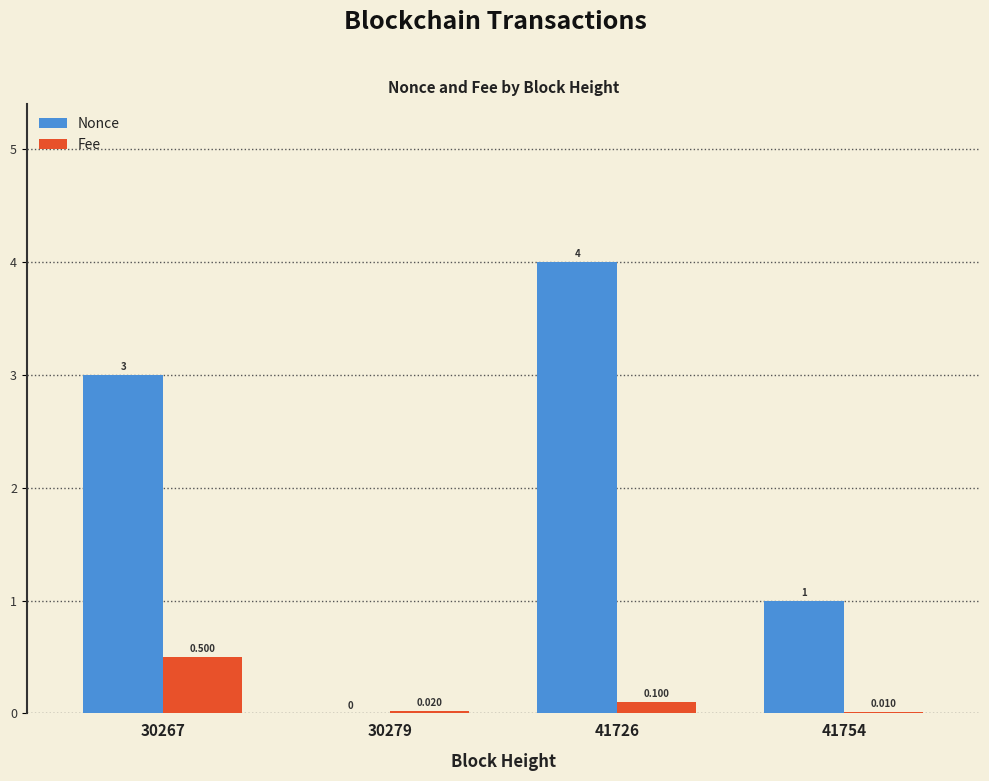

What is the sum of all Nonce values?

8.0